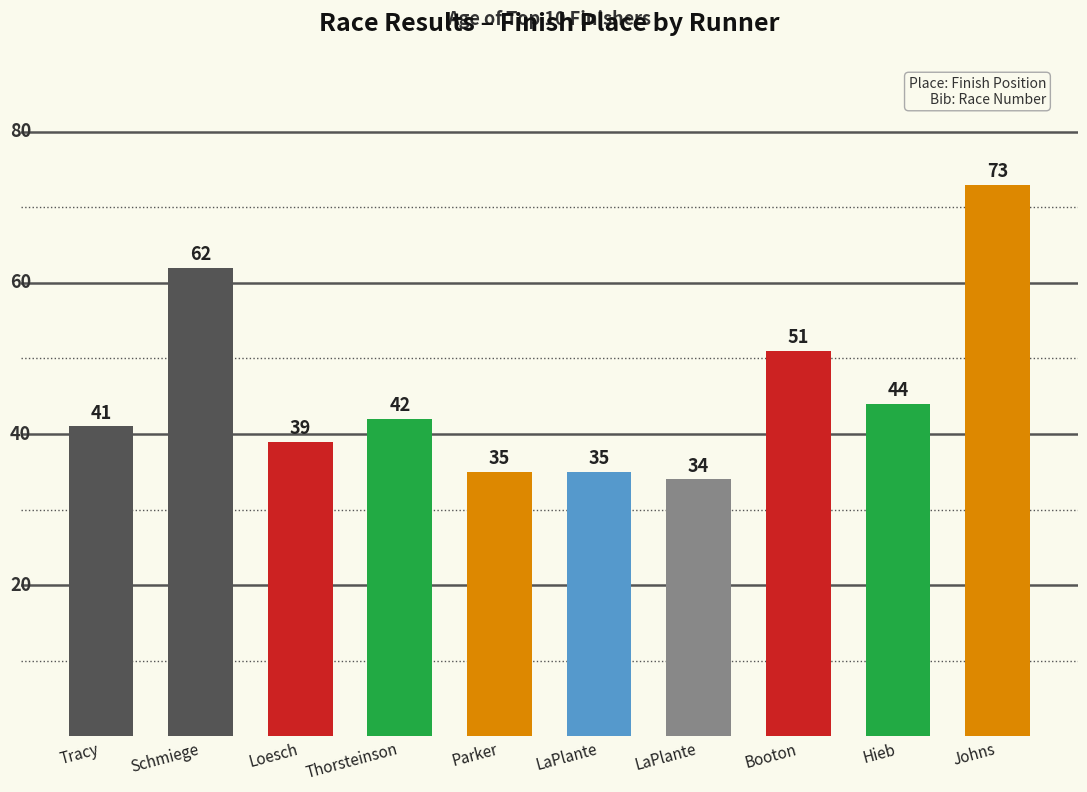

Does the chart contain any negative values?

No